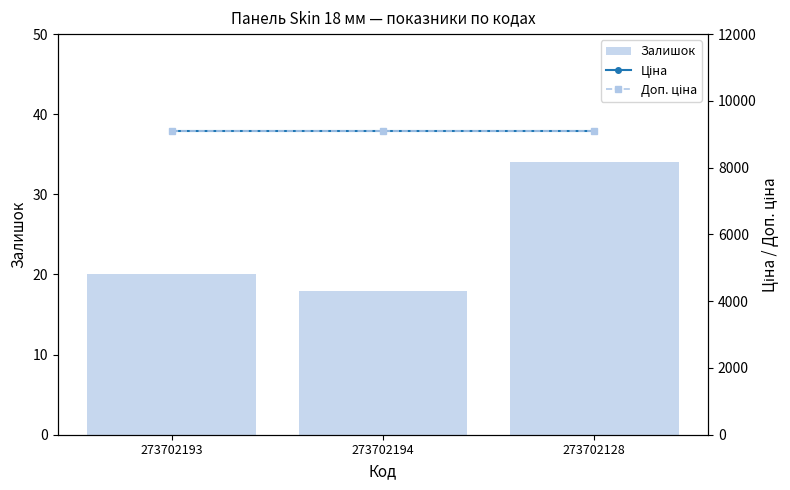

True or false: Ціна has a value of 9092.0 at 273702193.

True